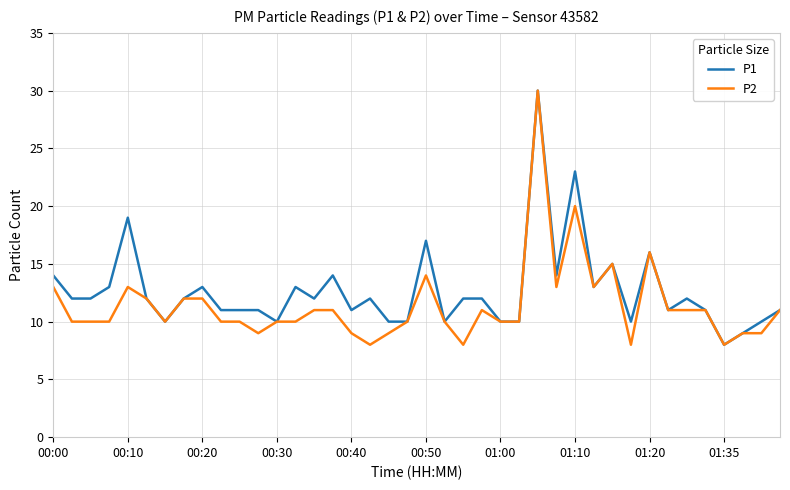

What is the minimum value for P1?

8